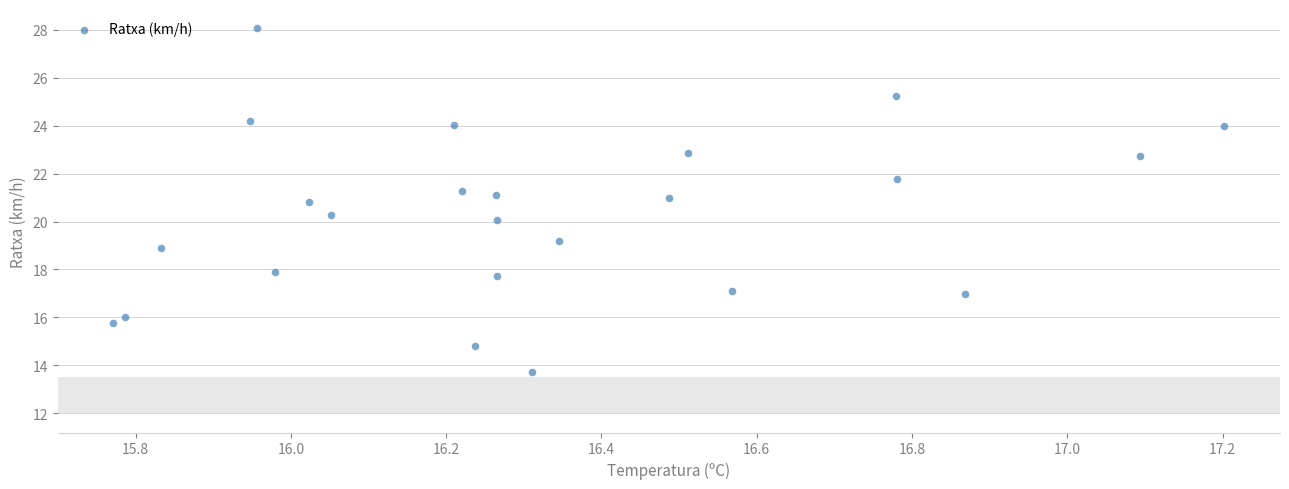

What is the range of Y values (max minus min)?

14.3